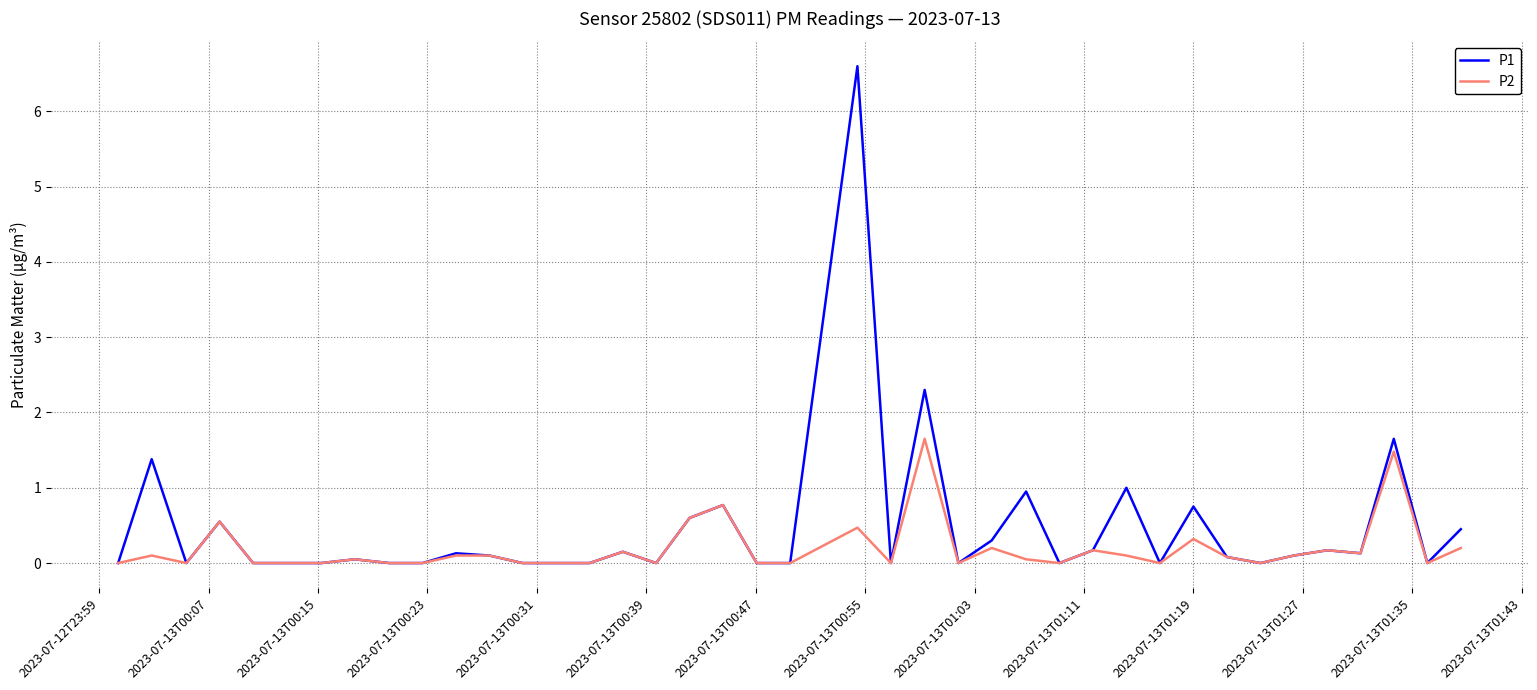

Which series has the largest range (max minus min)?

P1